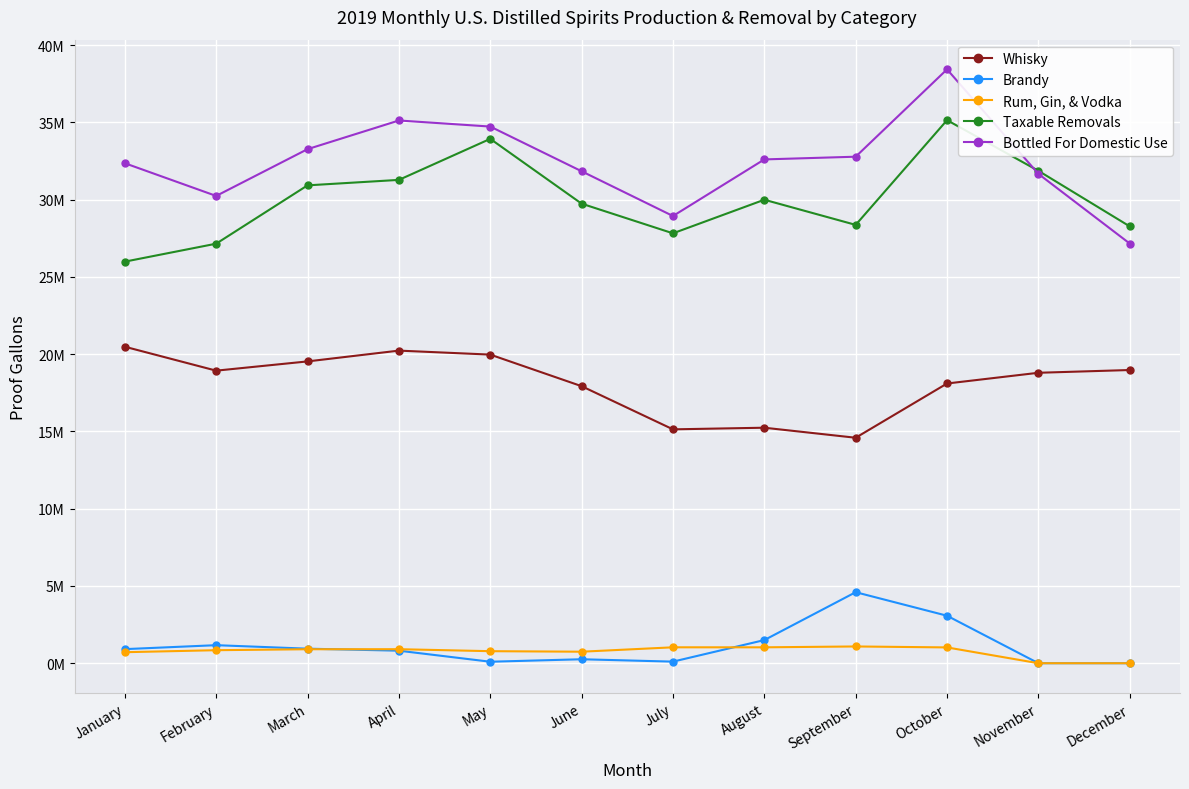

Which series has the widest spread of values?

Bottled For Domestic Use